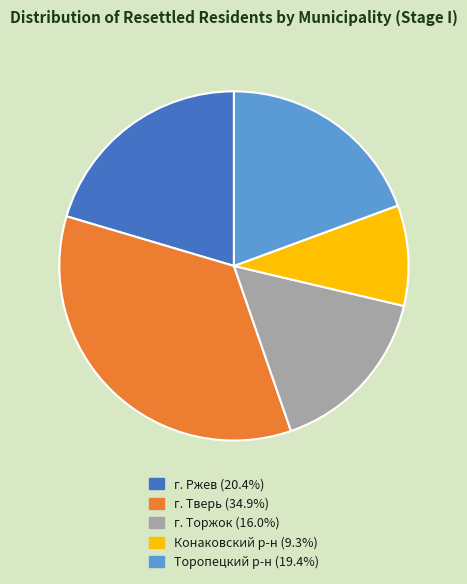

Is there a majority slice in this chart?

No